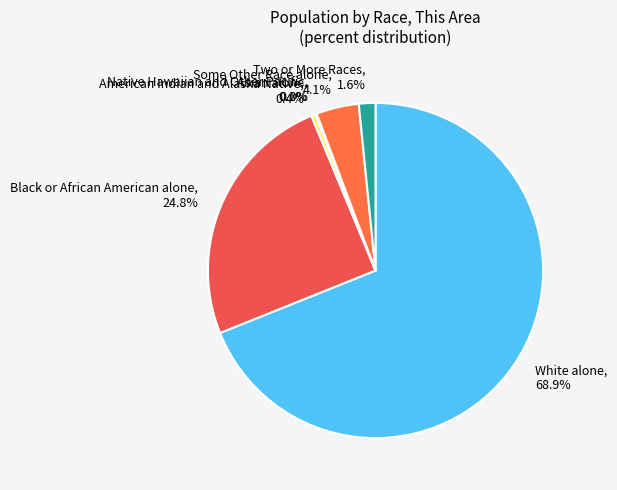

True or false: Black or African American alone accounts for 25% of the total.

True